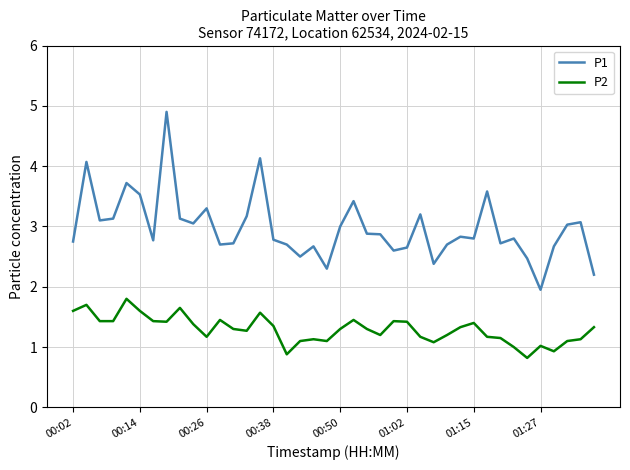

Count the number of categories in the chart.

40